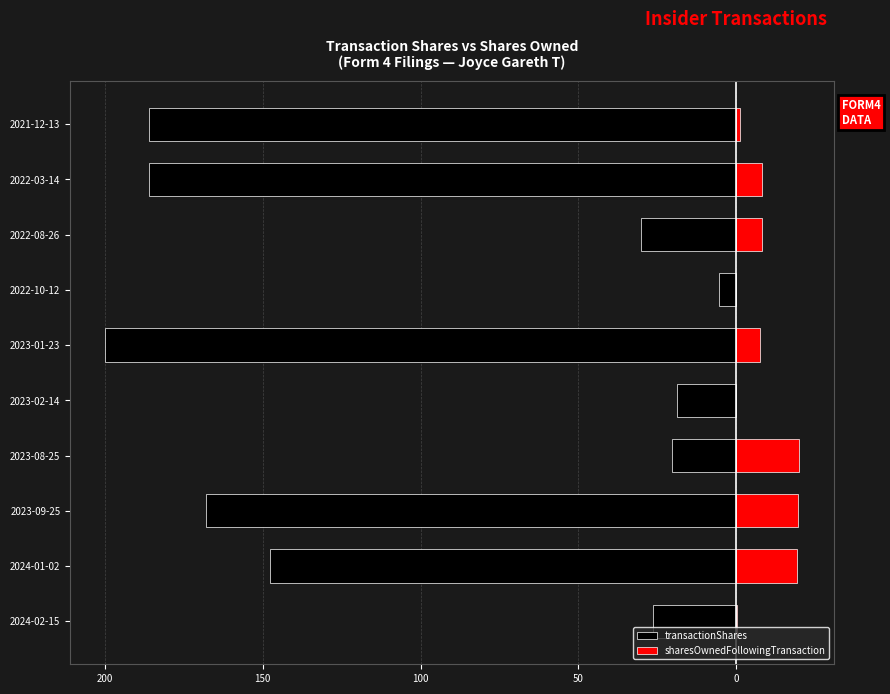

Which series changed the most between 2024-02-15 and 2022-10-12?

transactionShares